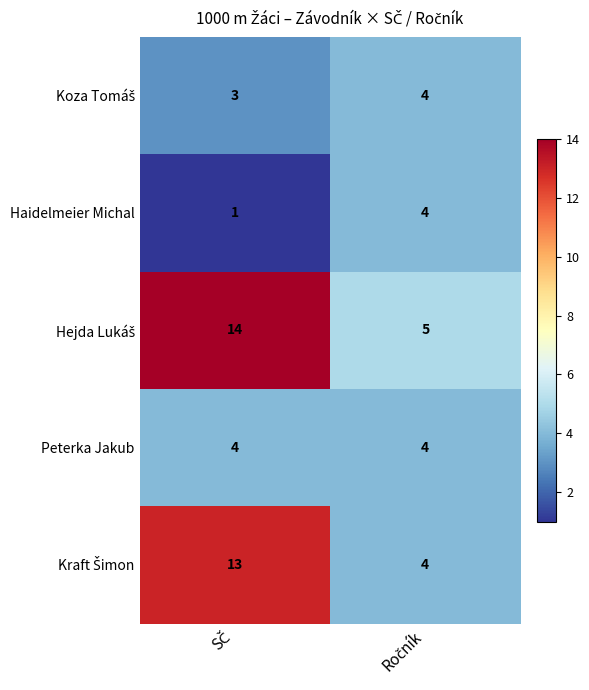

What is the greatest value displayed?

14